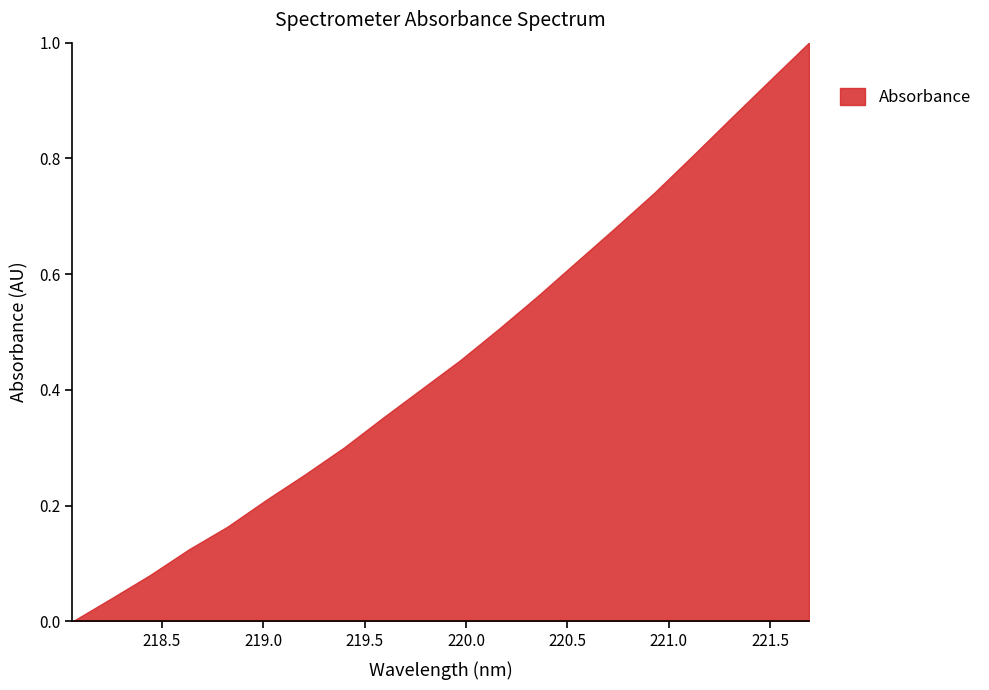

What is the maximum value shown in the chart?

1.0